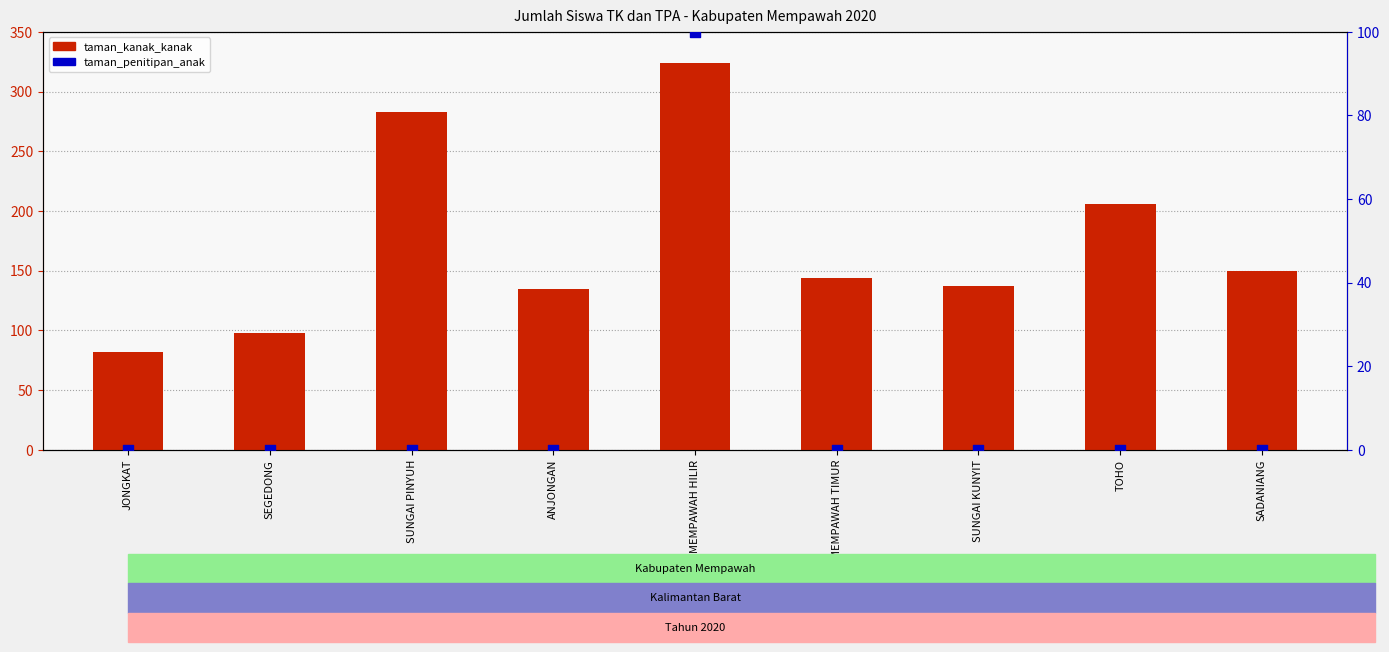

What is the total value across all series at ANJONGAN?

135